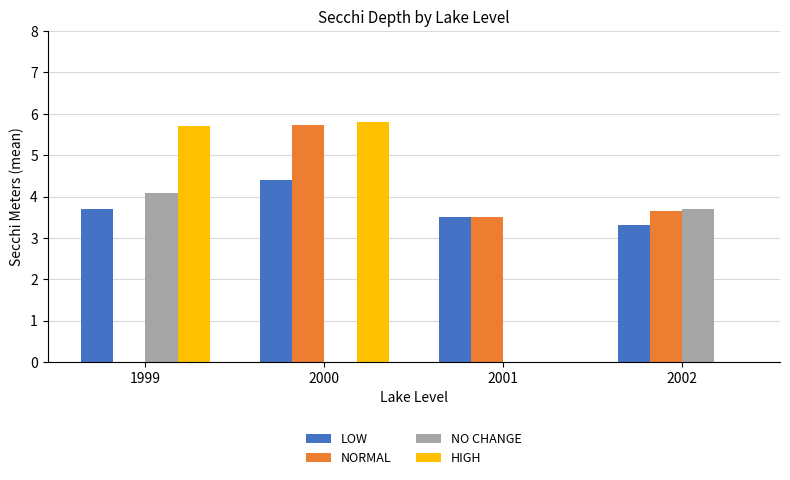

The value of NO CHANGE at 2001 is 0.0. True or false?

True